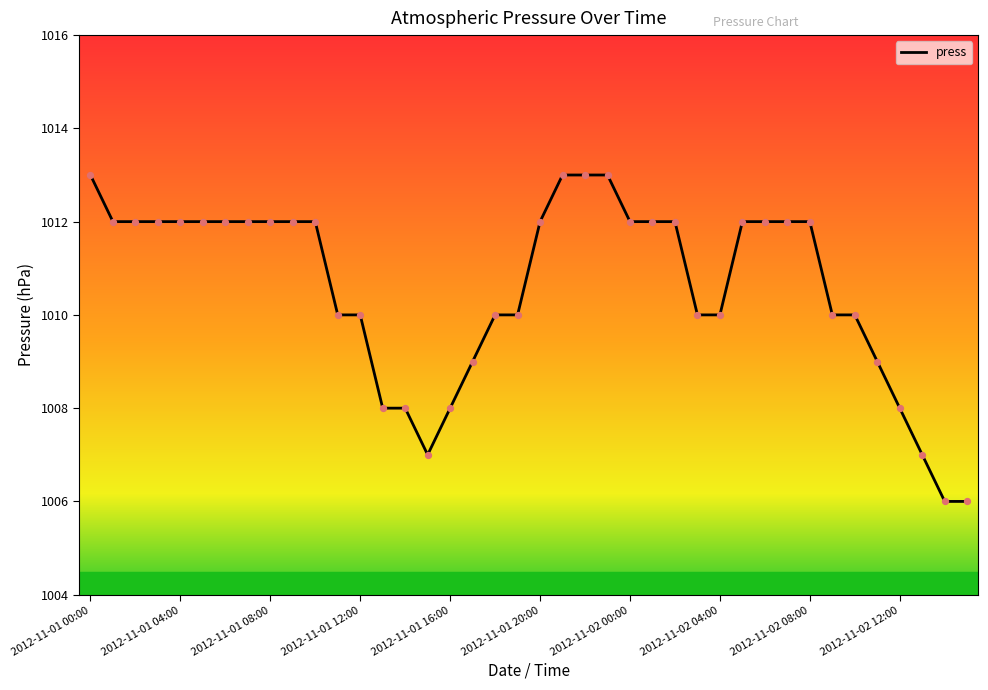

What is the difference between the maximum and minimum values?

7